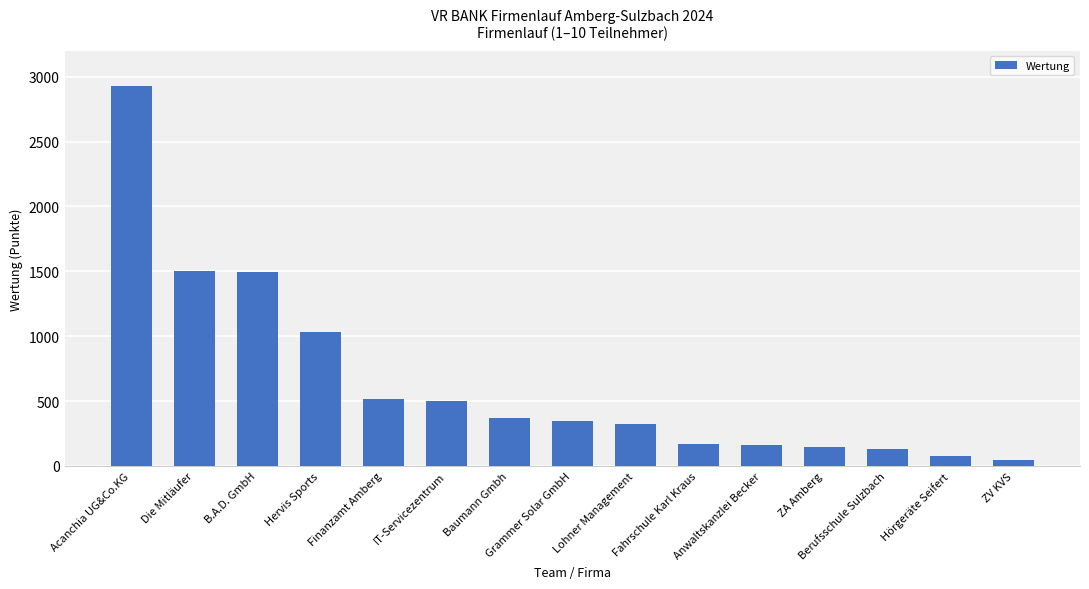

Which category has the highest value across all series?

Acanchia UG&Co.KG